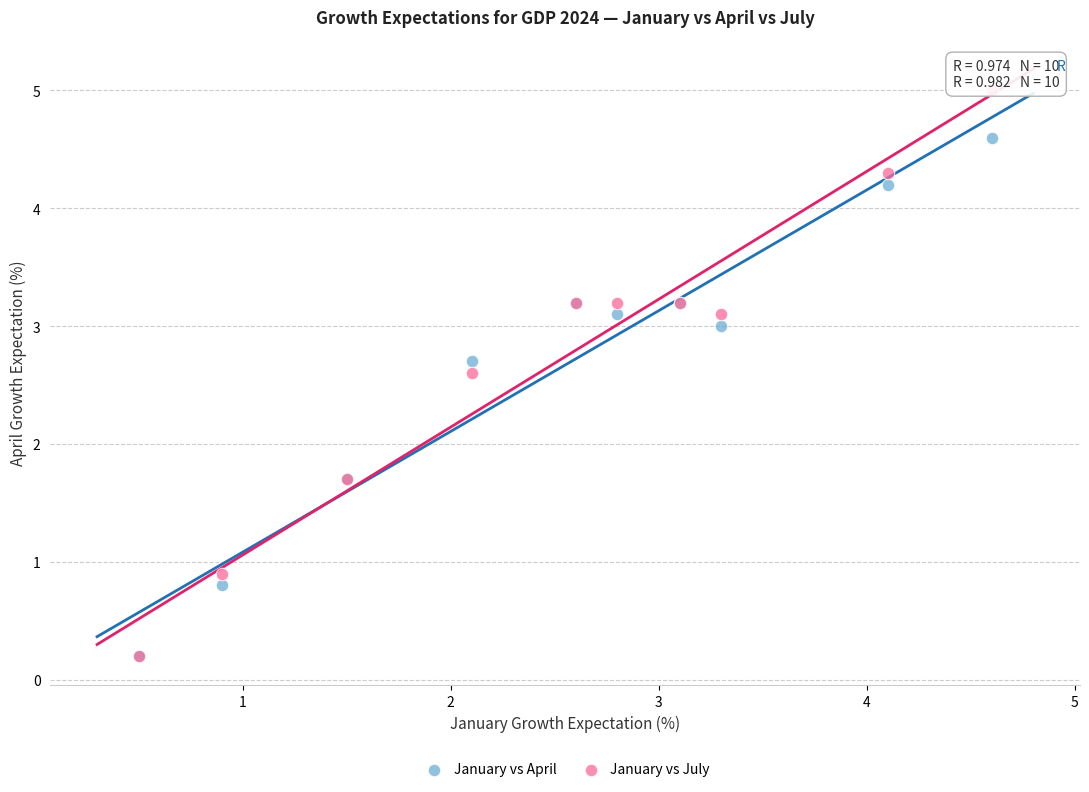

Which series reaches the maximum Y coordinate?

January vs July